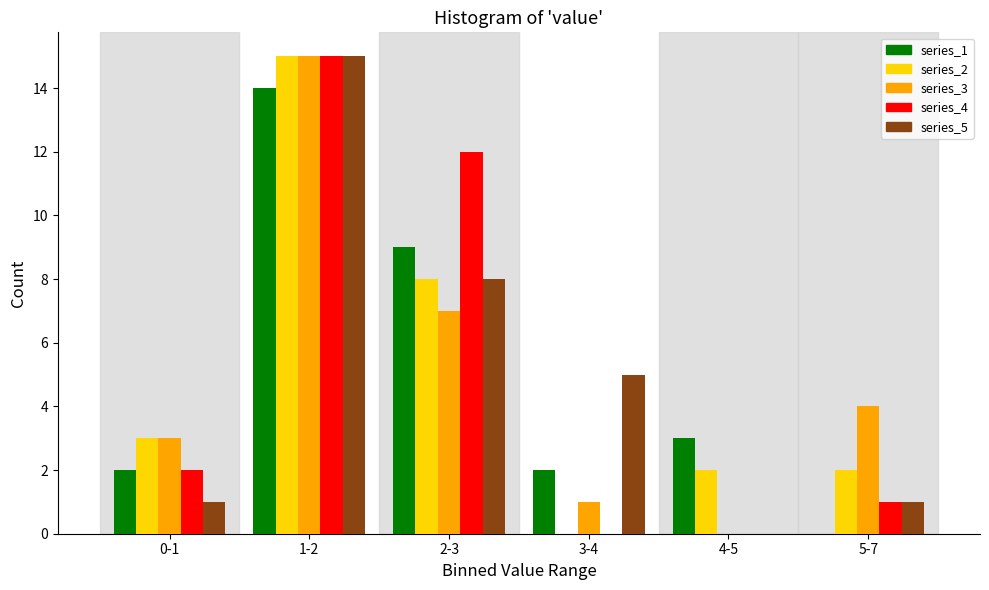

Reading left to right, what are all the values shown in this chart?

series_1: 0-1=2	1-2=14	2-3=9	3-4=2	4-5=3	5-7=0
series_2: 0-1=3	1-2=15	2-3=8	3-4=0	4-5=2	5-7=2
series_3: 0-1=3	1-2=15	2-3=7	3-4=1	4-5=0	5-7=4
series_4: 0-1=2	1-2=15	2-3=12	3-4=0	4-5=0	5-7=1
series_5: 0-1=1	1-2=15	2-3=8	3-4=5	4-5=0	5-7=1